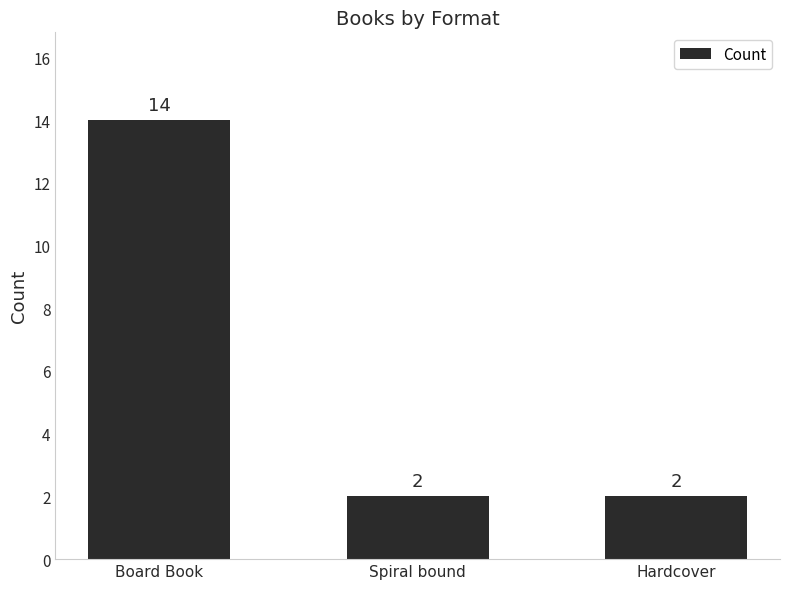

What position from the left is Hardcover?

3